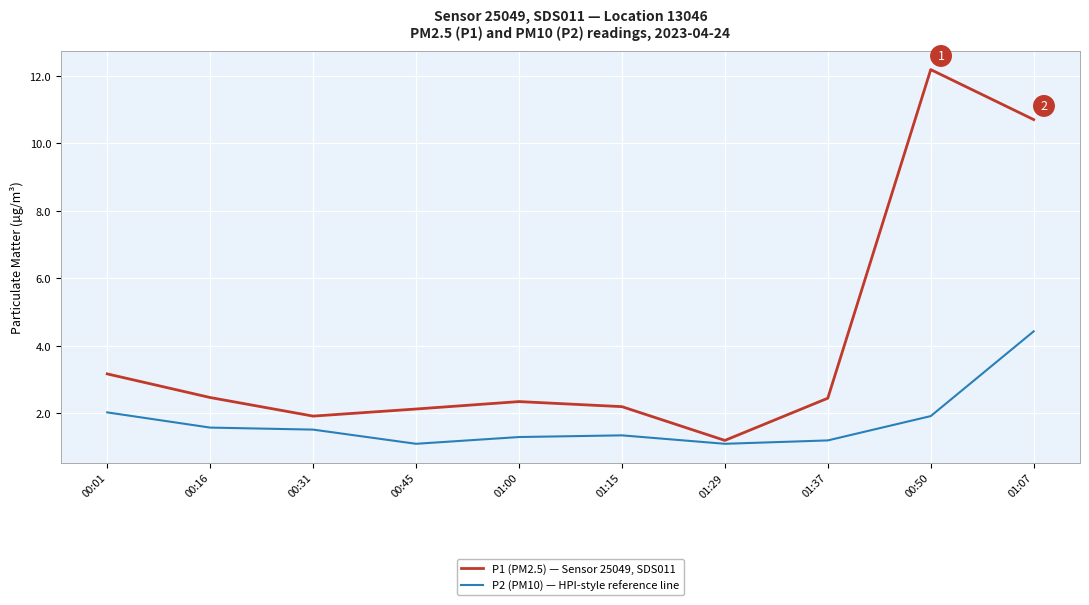

At how many categories does at least one series exceed 3?

3